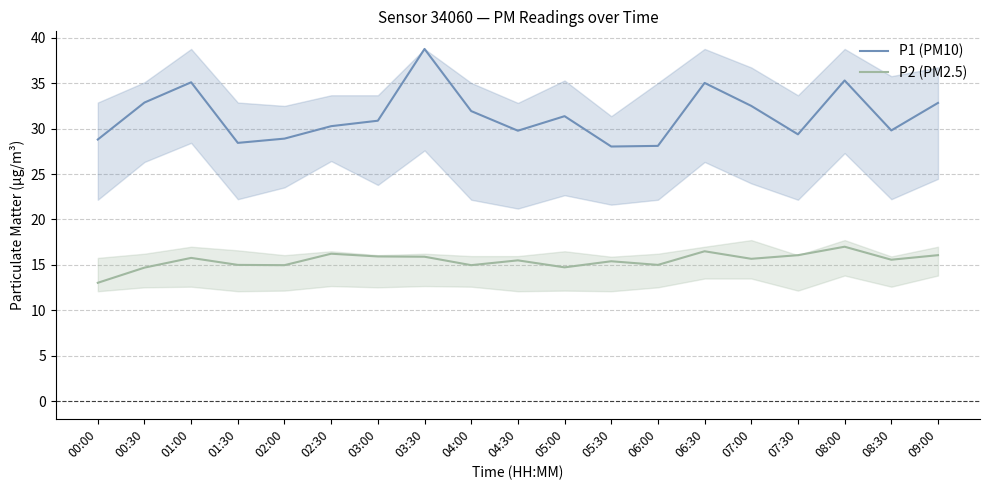

Where is the first local minimum for P2 (PM2.5)?

02:00